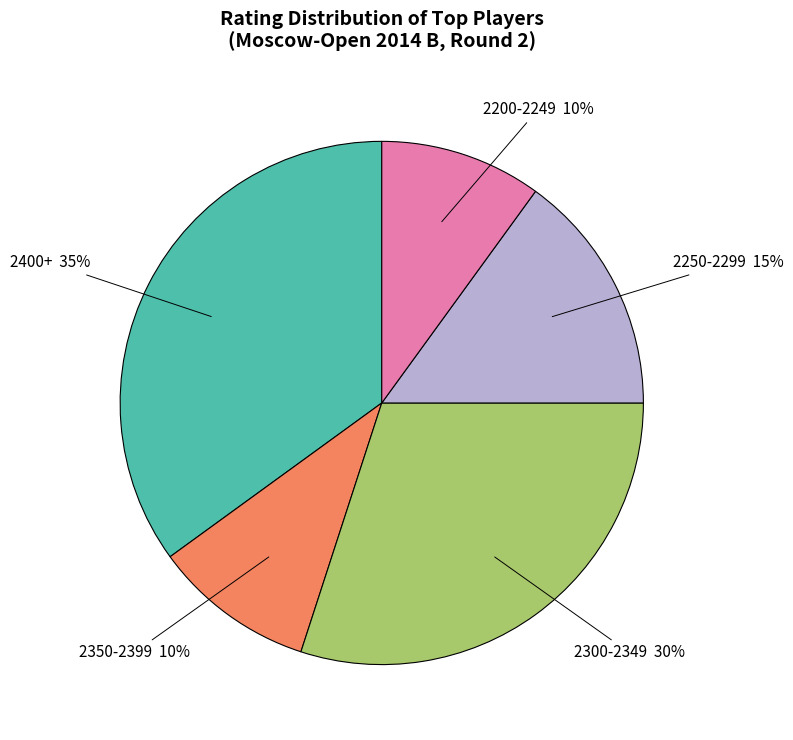

Which slice is the largest?

2400+ 35%